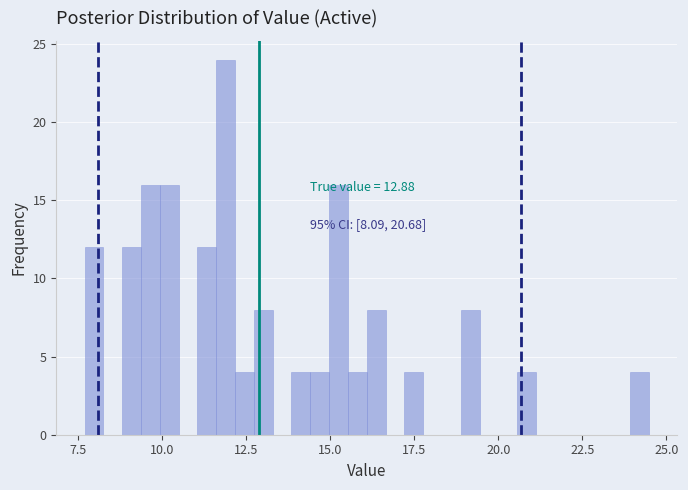

Around what value on the x-axis is the tallest bar? Give the approximate position of its centre, as read against the axis.

12.0